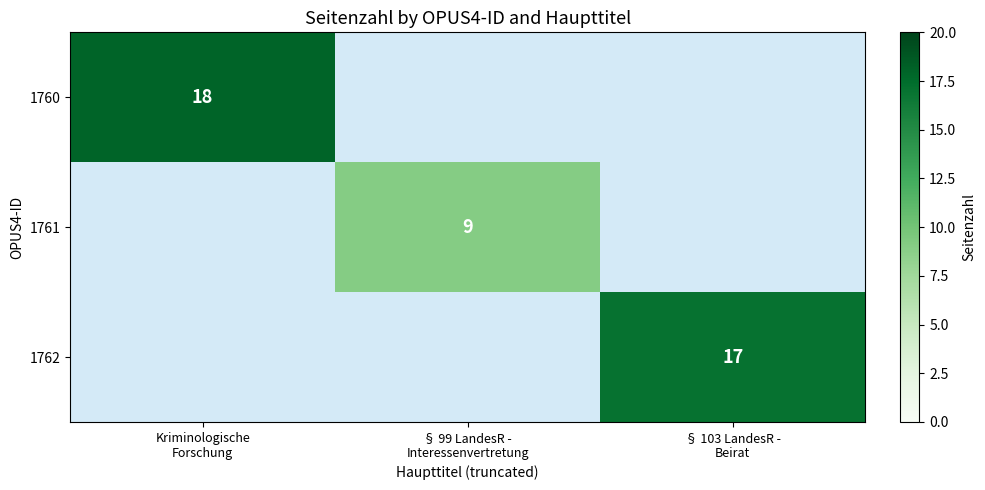

Rank the series by their maximum value, from highest to lowest.

1760, 1762, 1761